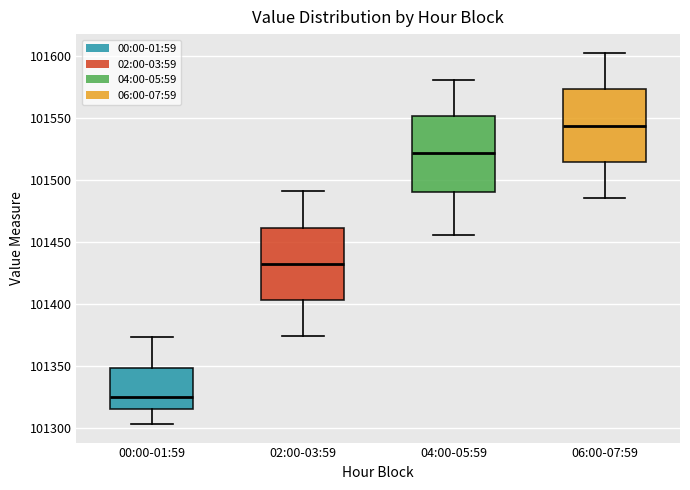

Which box's median line is the lowest?

00:00-01:59